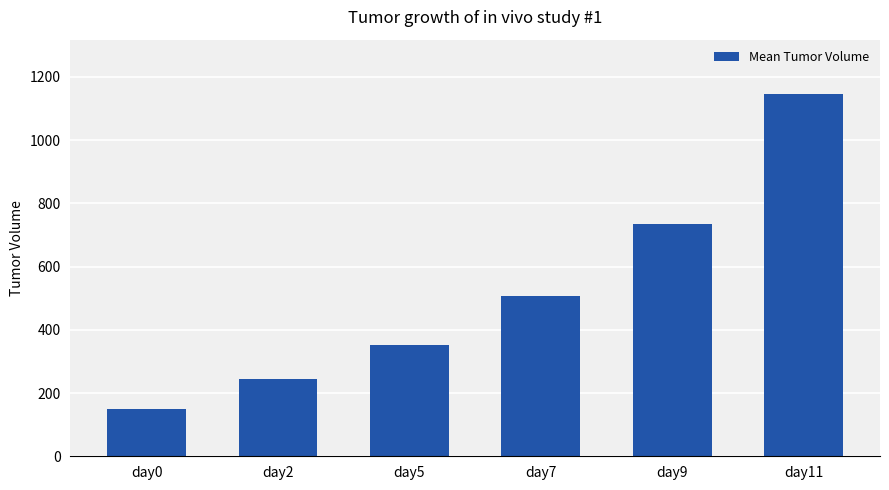

How many distinct data groups are displayed?

1